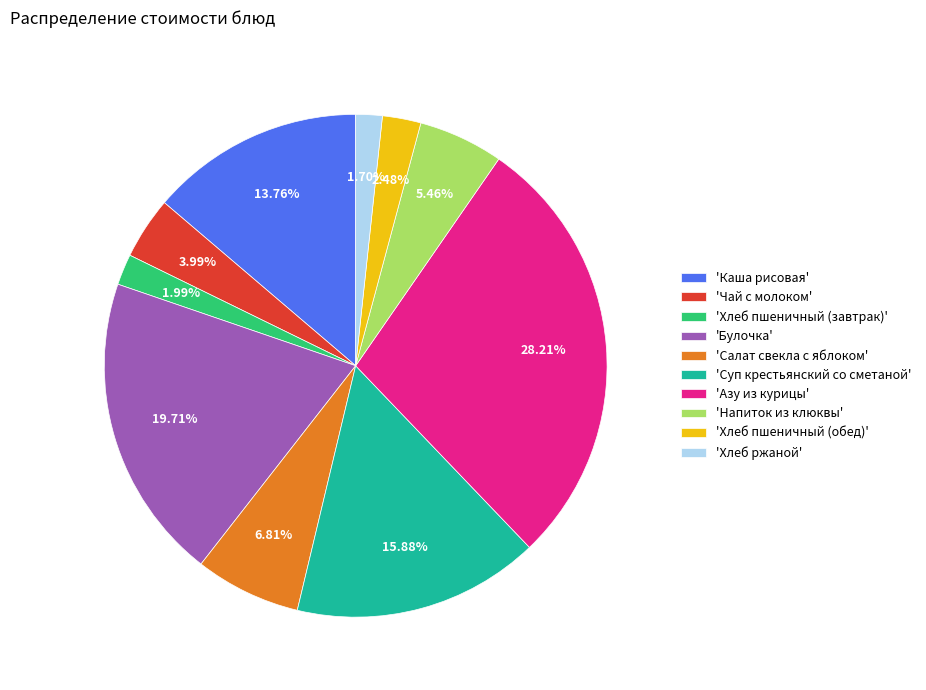

Which category has the biggest portion of the pie?

'Азу из курицы'